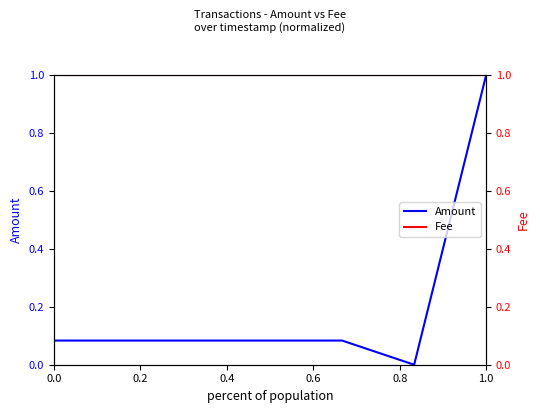

At which label does Amount reach its peak?

1.0